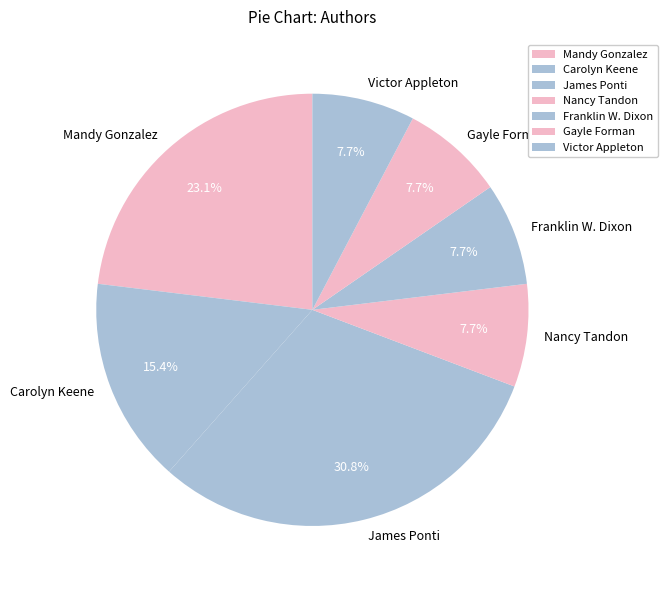

How many segments does this pie chart have?

7